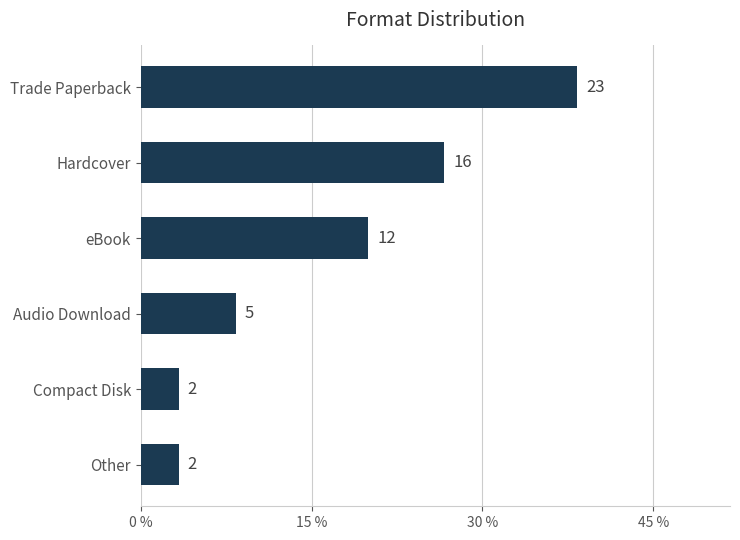

How many bars are there in total?

6